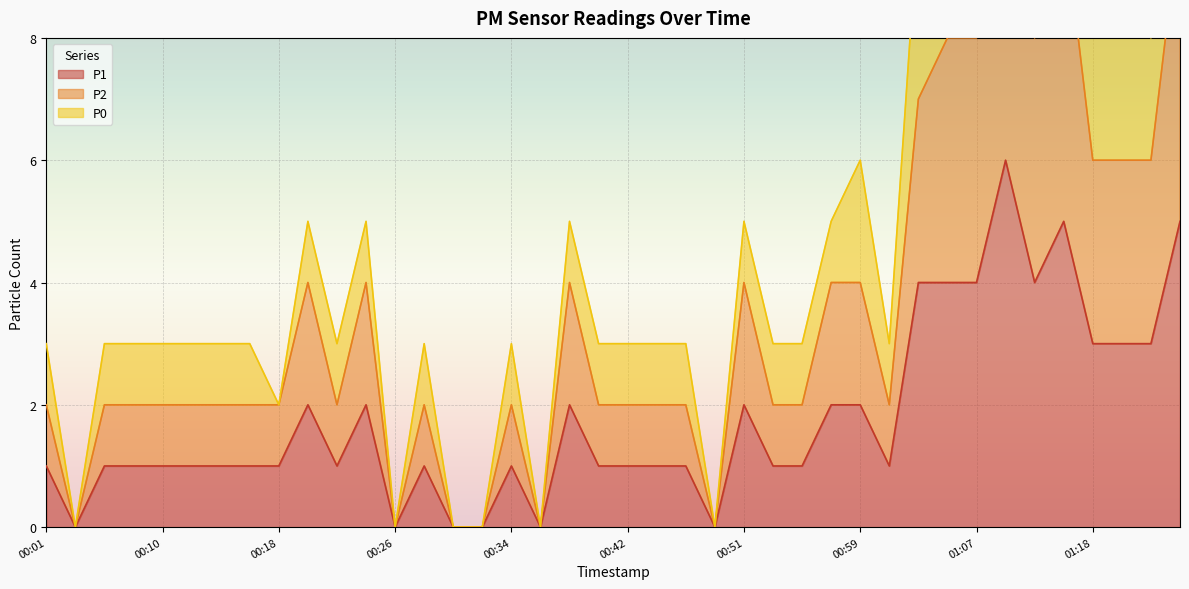

In P2, how many points are higher than both neighbors (excluding endpoints)?

8